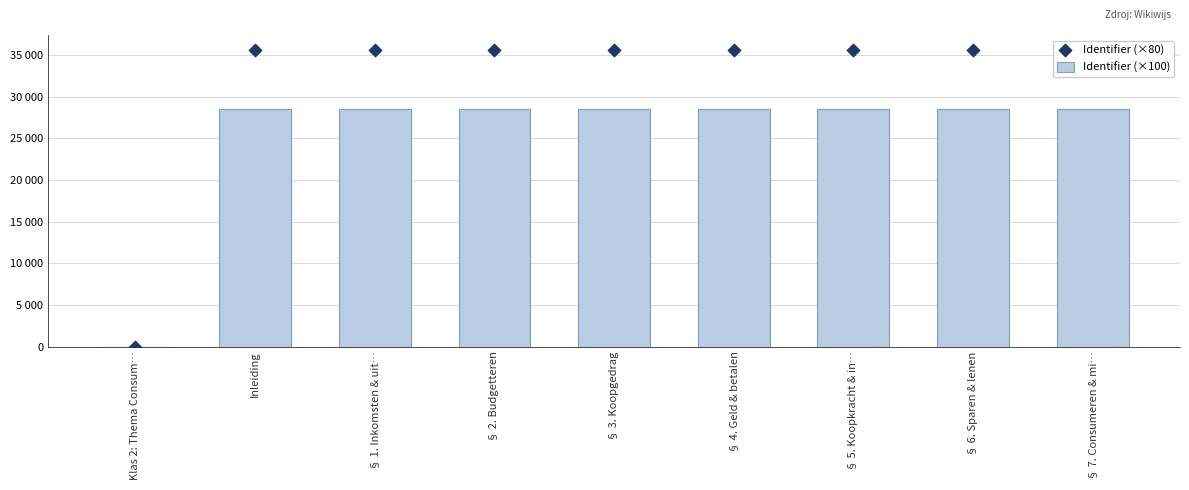

Which series has the widest spread of Y values?

Identifier (×80)